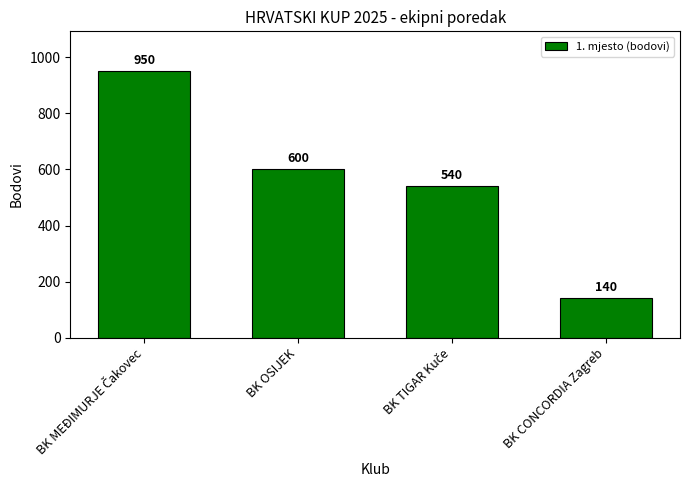

What is the maximum value shown in the chart?

950